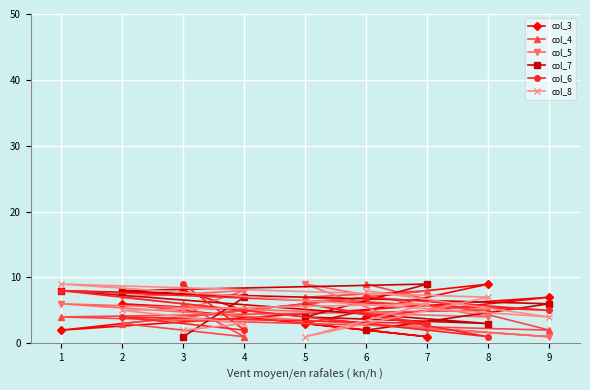

What is the maximum value shown in the chart?

9